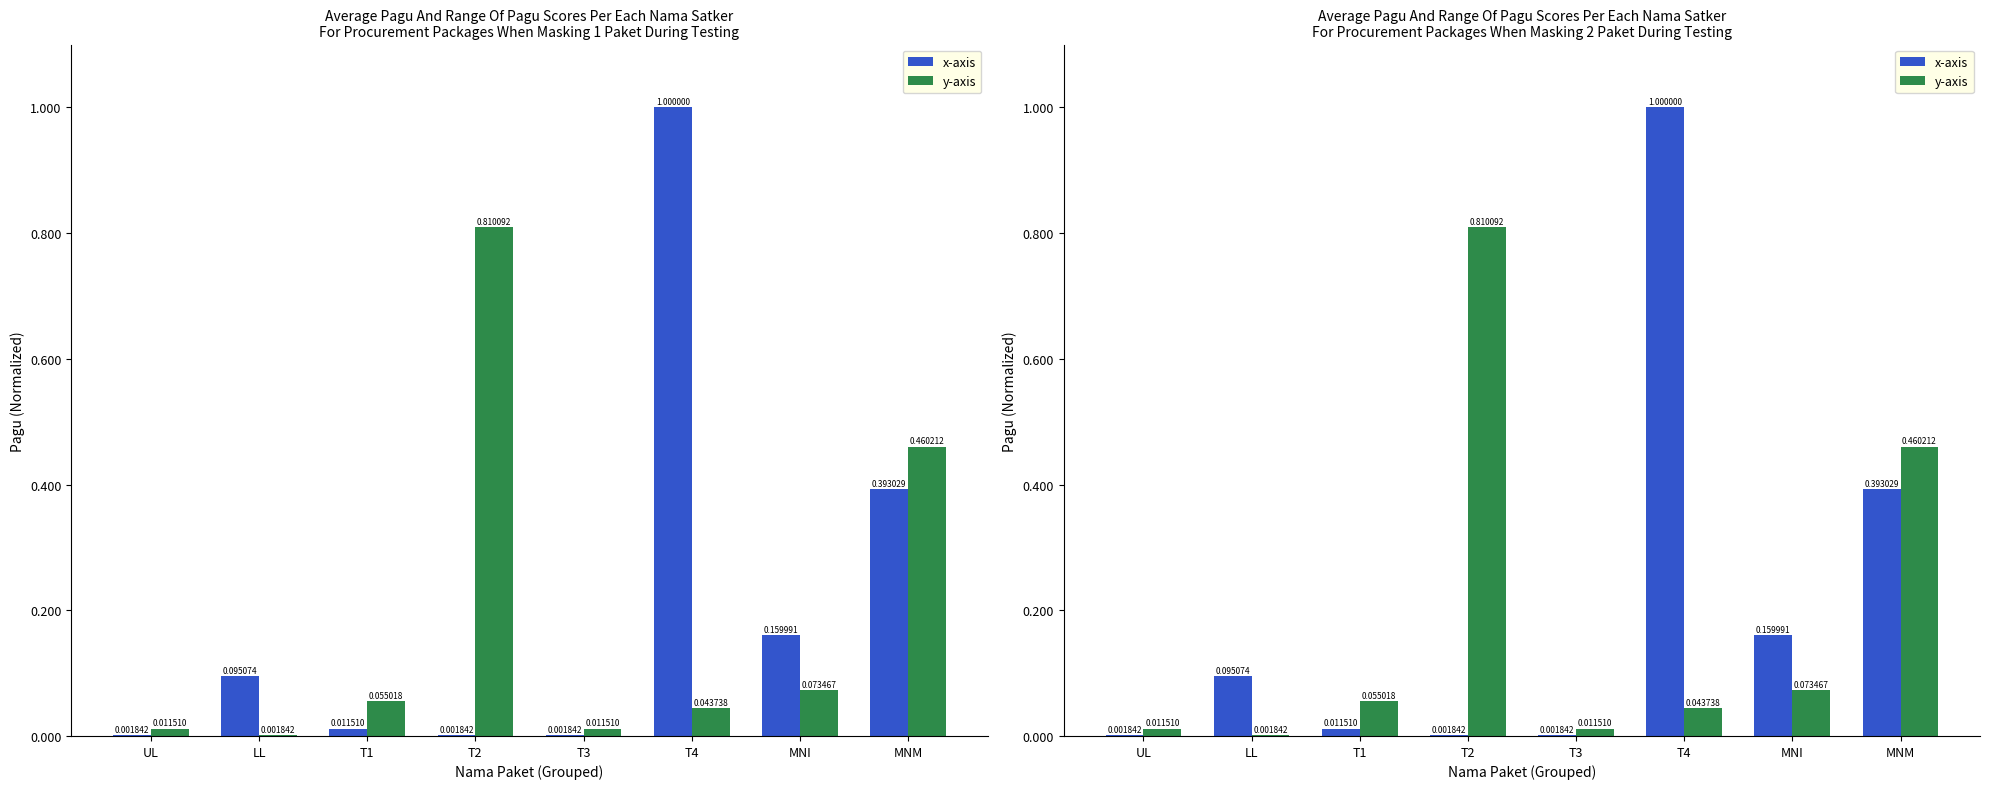

Is the value of x-axis at T1 greater than the value of y-axis at LL?

Yes